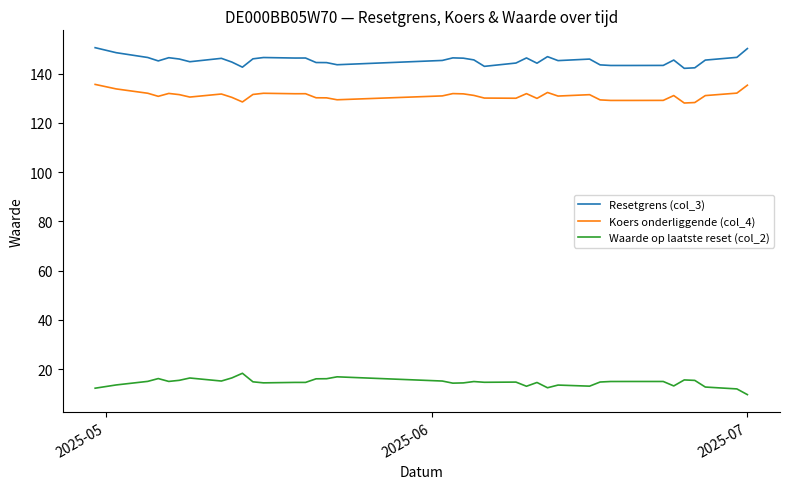

What is the highest value of the Waarde op laatste reset (col_2) series?

18.3